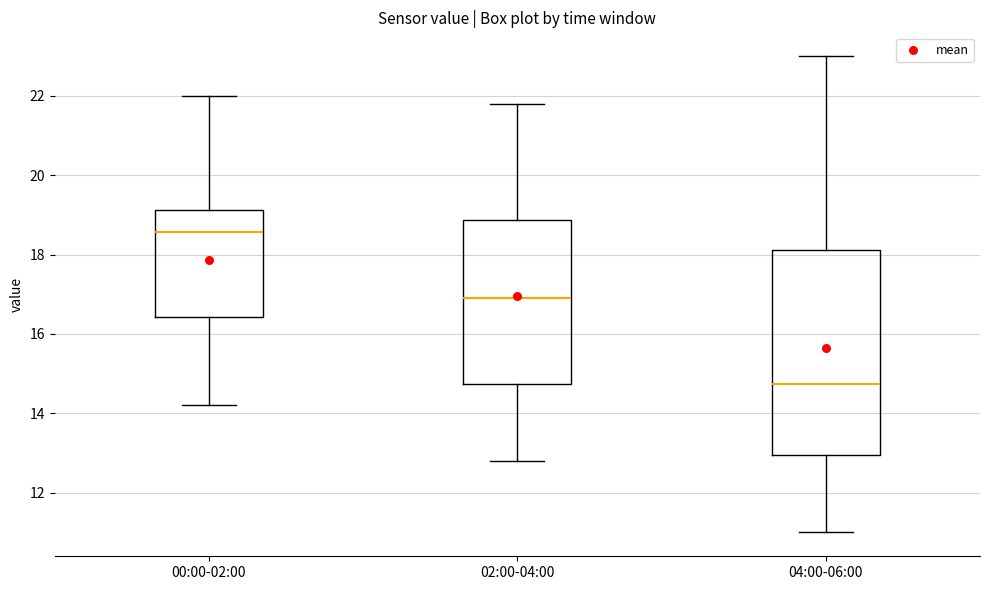

Which box has the highest median line?

00:00-02:00